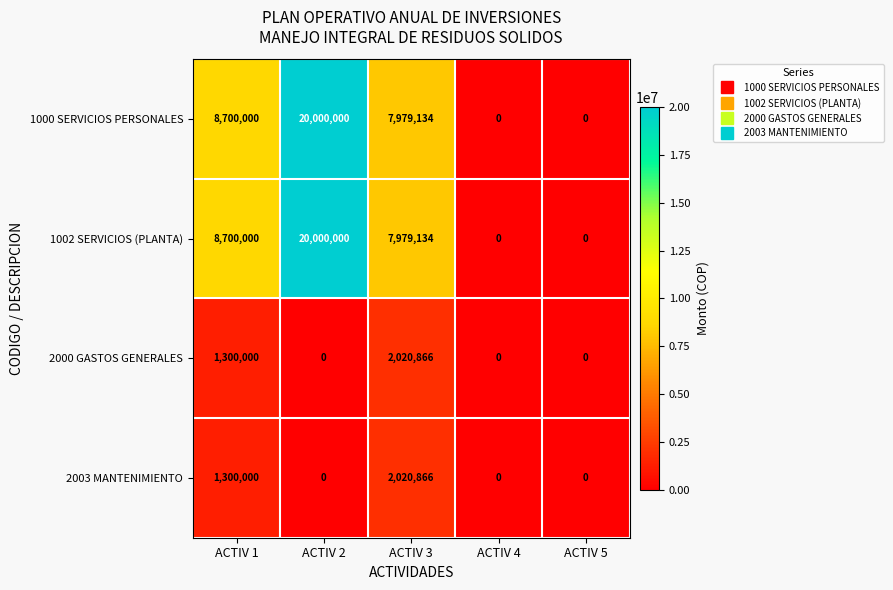

Where does the 1002 SERVICIOS (PLANTA) series first go above 7979134?

ACTIV 1